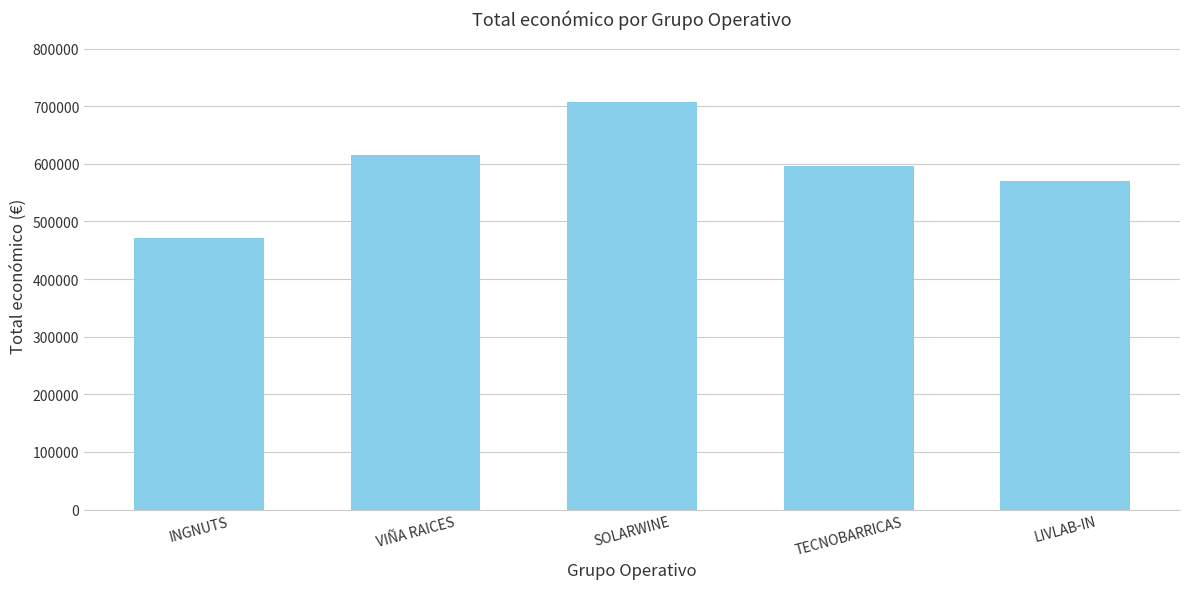

How many data points does each series have?

5